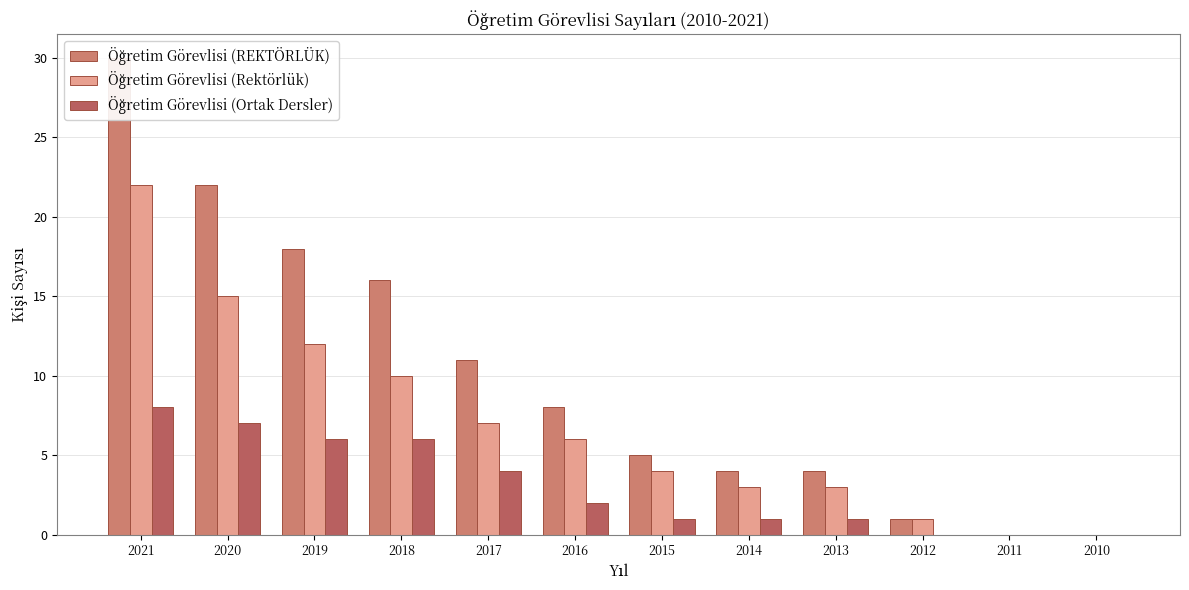

What is the total value across all series at 2021?

60